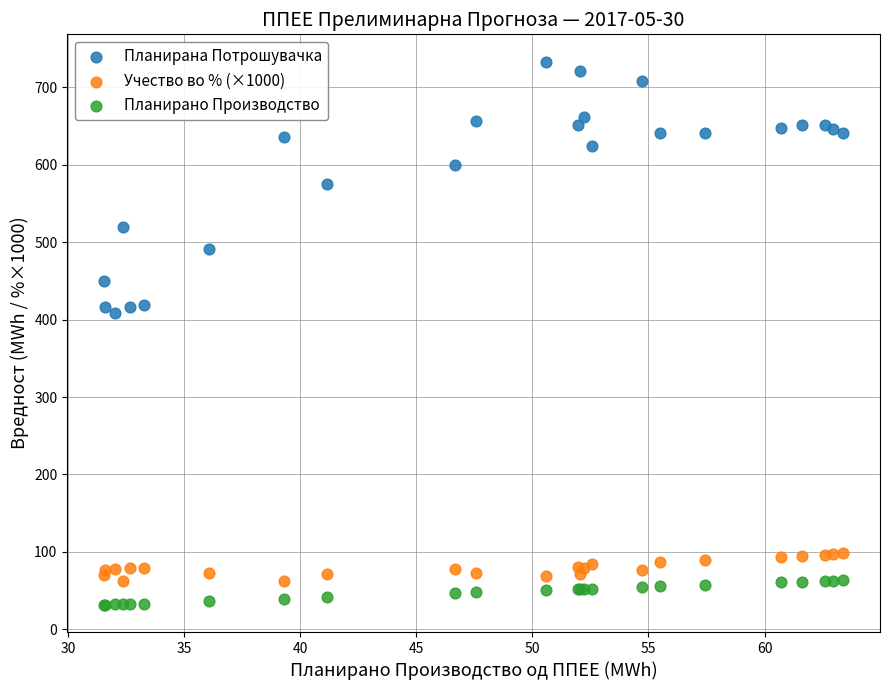

Which series reaches the minimum Y coordinate?

Планирано Производство